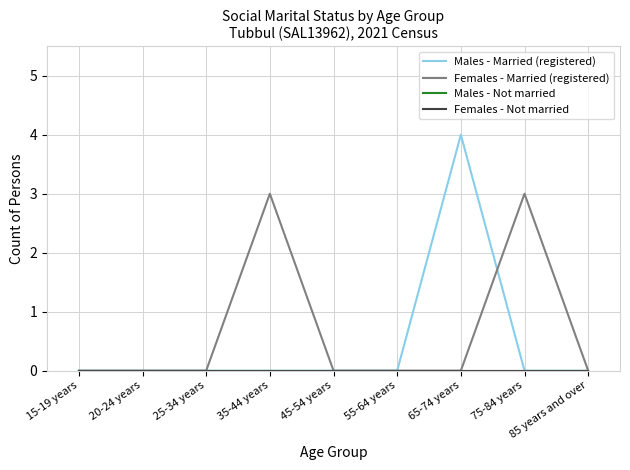

Is this an area chart (filled region under the line)?

No